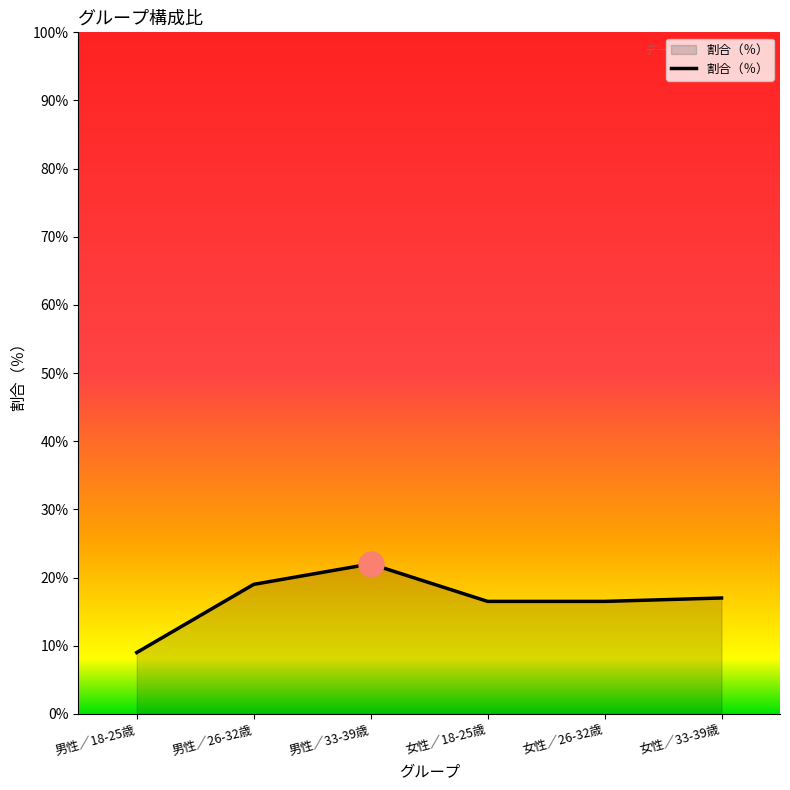

Where is the first local maximum?

男性／33-39歳